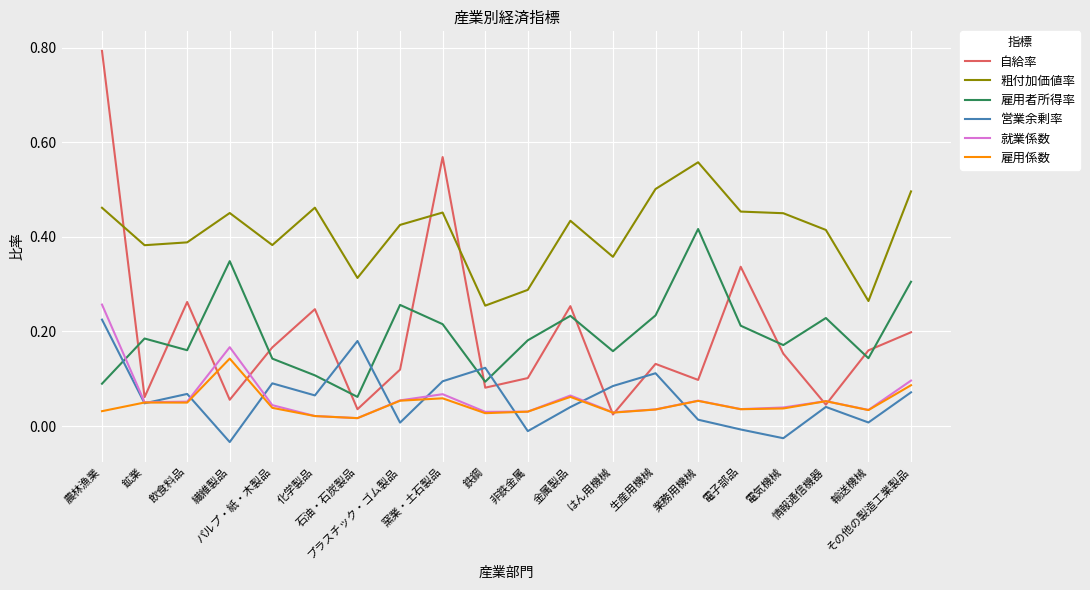

At which category is the sum across all series the highest?

農林漁業